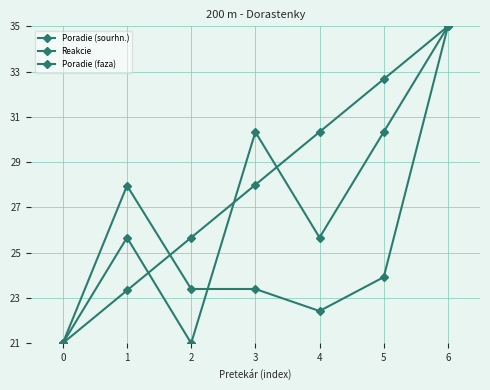

Which series changed the most between 4 and 6?

Reakcie